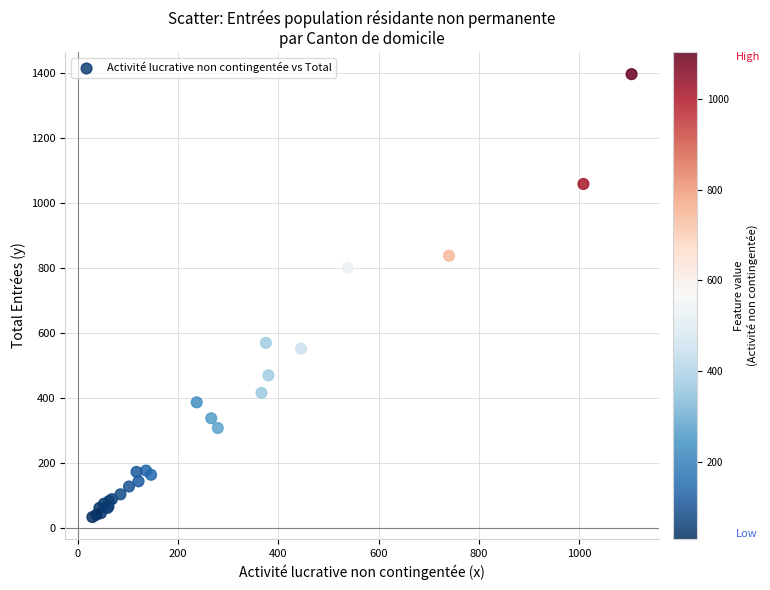

What Y value in the scatter plot is closest to 715?

801